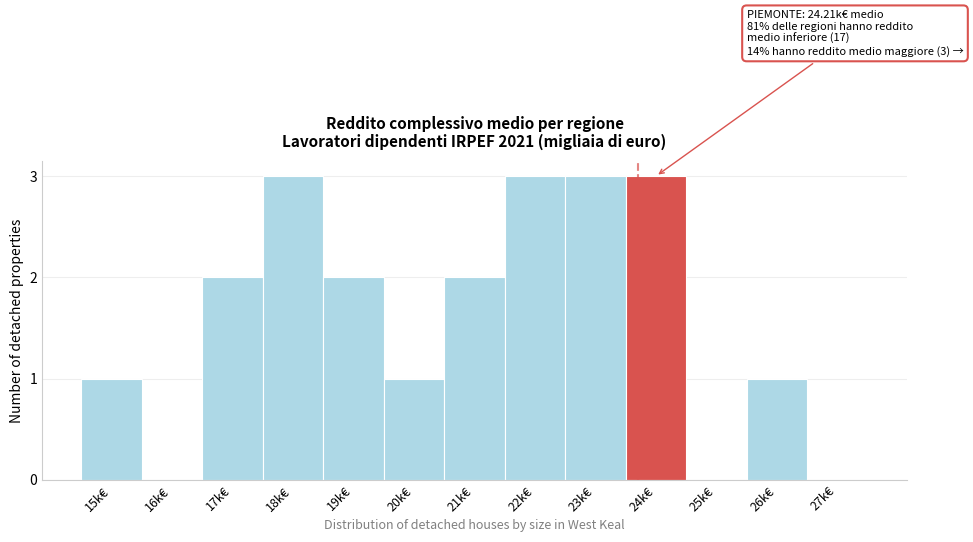

Reading left to right, extract all data points from this chart.

15k€=1	16k€=0	17k€=2	18k€=3	19k€=2	20k€=1	21k€=2	22k€=3	23k€=3	24k€=3	25k€=0	26k€=1	27k€=0